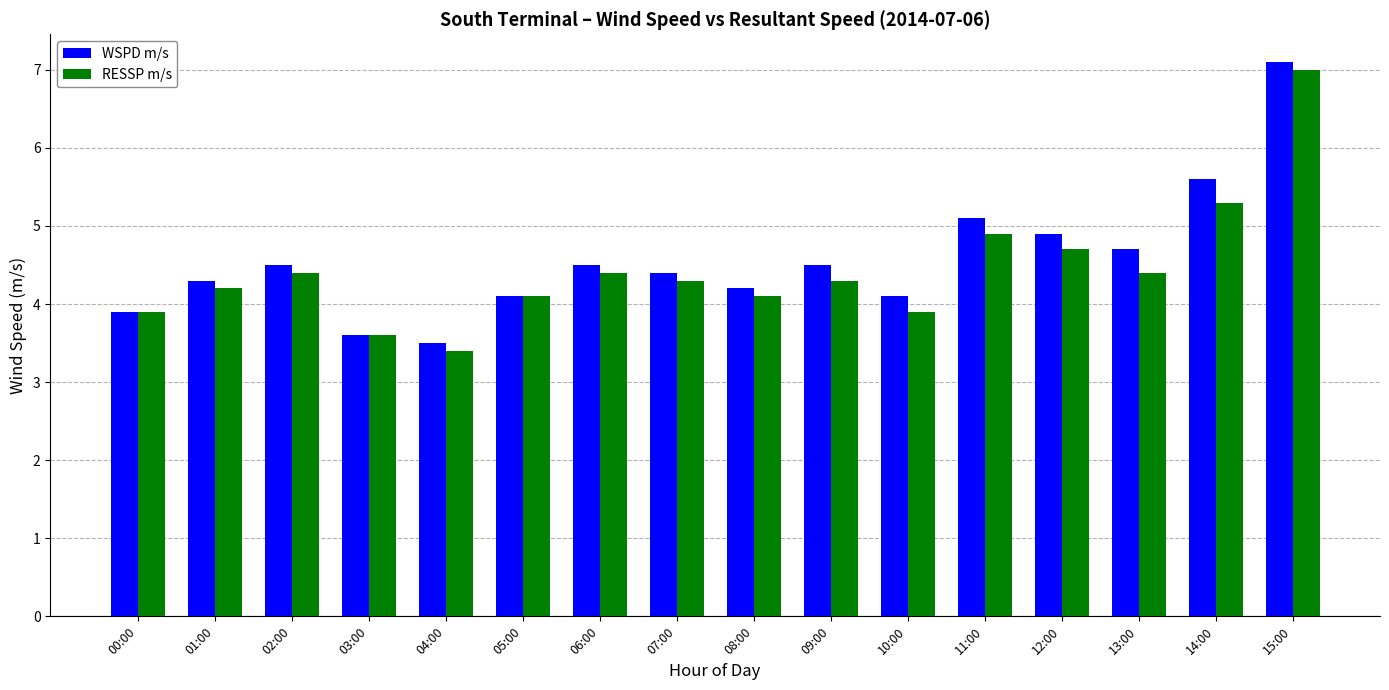

What is the greatest value displayed?

7.1